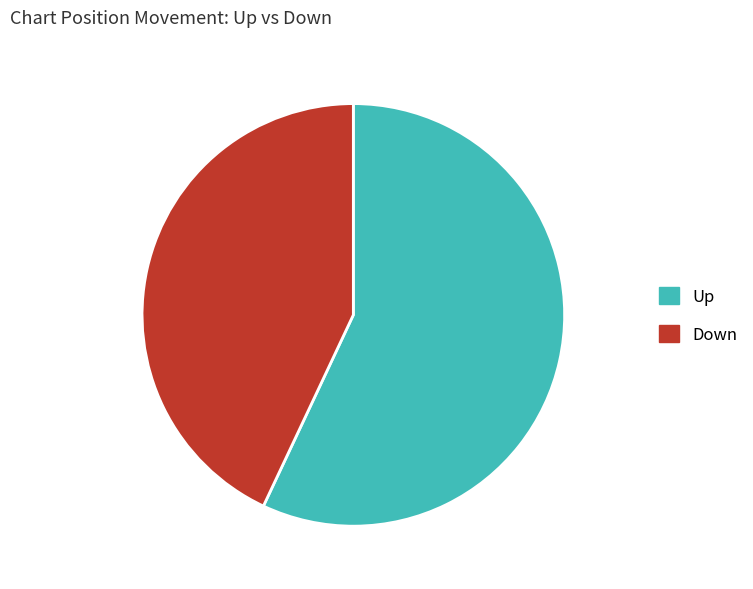

How many slices are in this pie chart?

2